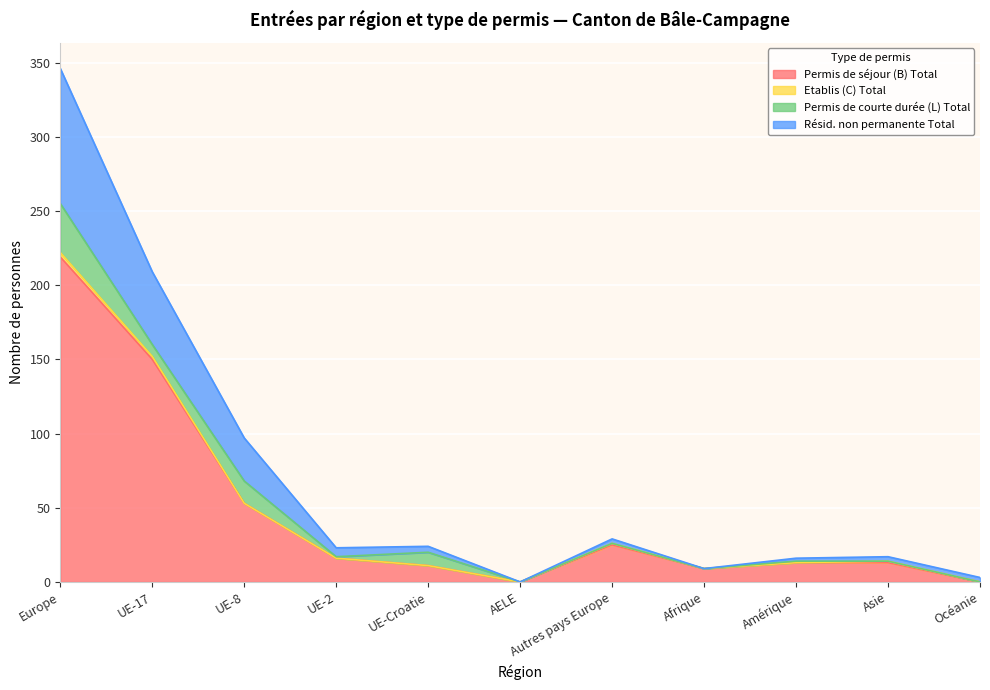

At which label does Permis de séjour (B) Total reach its peak?

Europe